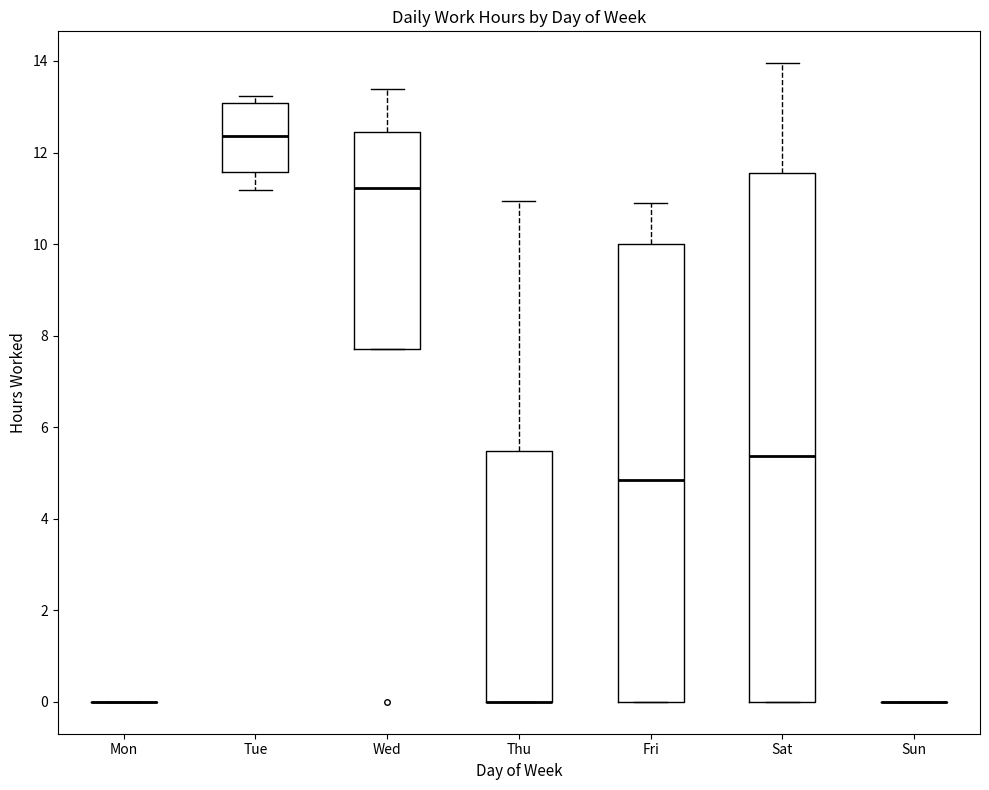

Reading left to right, transcribe this box plot: for each box, give where its median line is, the range the box spans, and where its two whiskers end, as read against the y-axis. The values are not printed on the chart, so give them approximately, as read against the axis.

Mon: box collapsed to a line at 0.0, whiskers 0.0 to 0.0
Tue: median 12.4, box 11.6 to 13.0, whiskers 11.2 to 13.2
Wed: median 11.2, box 7.8 to 12.4, whiskers 7.8 to 13.4
Thu: median 0.0 (drawn on the box's lower edge), box 0.0 to 5.4, whiskers 0.0 to 11.0
Fri: median 4.8, box 0.0 to 10.0, whiskers 0.0 to 11.0
Sat: median 5.4, box 0.0 to 11.6, whiskers 0.0 to 14.0
Sun: box collapsed to a line at 0.0, whiskers 0.0 to 0.0